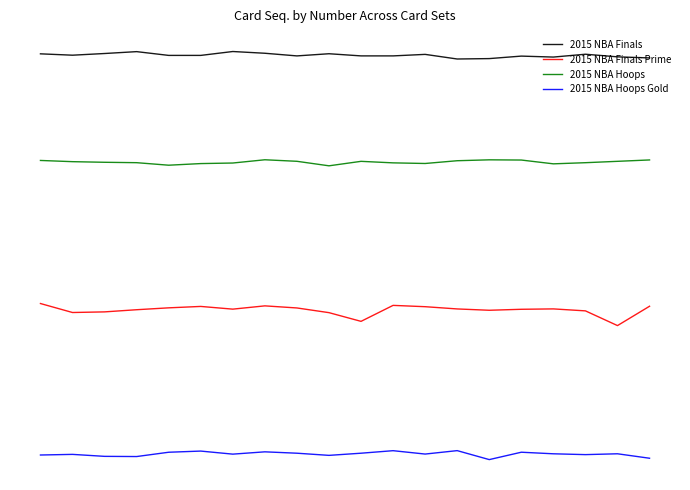

True or false: 2015 NBA Finals and 2015 NBA Hoops Gold cross at least once.

False